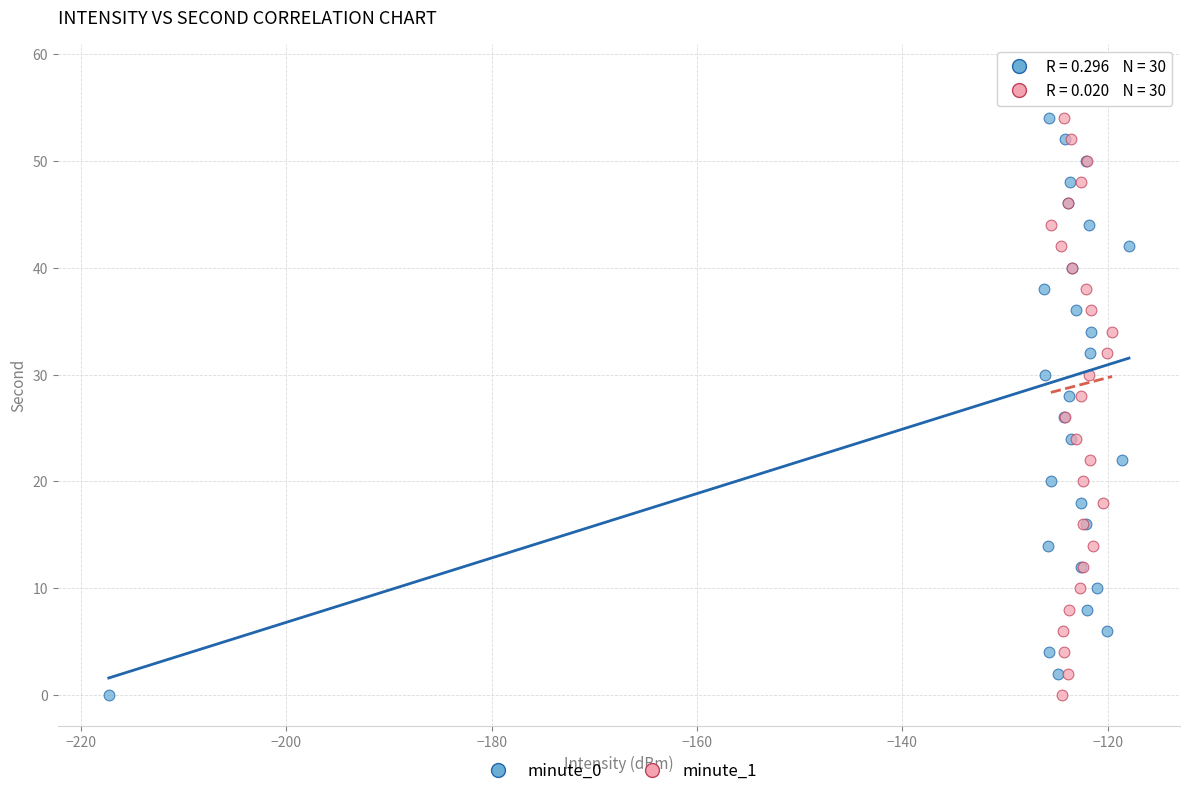

What are all the series names shown in the legend?

minute_0, minute_1